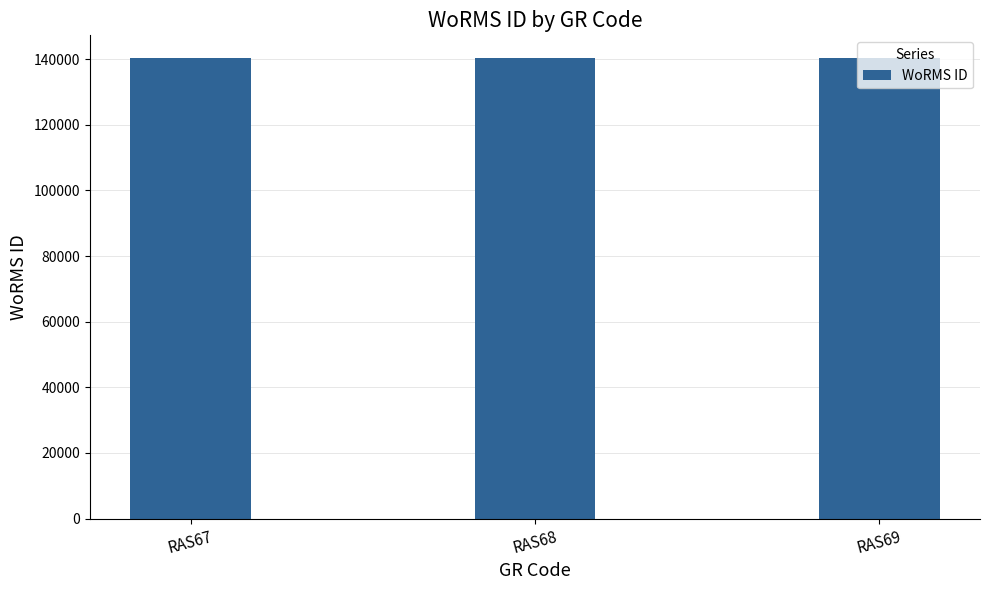

Is it true that the value at RAS67 is 194935?

False